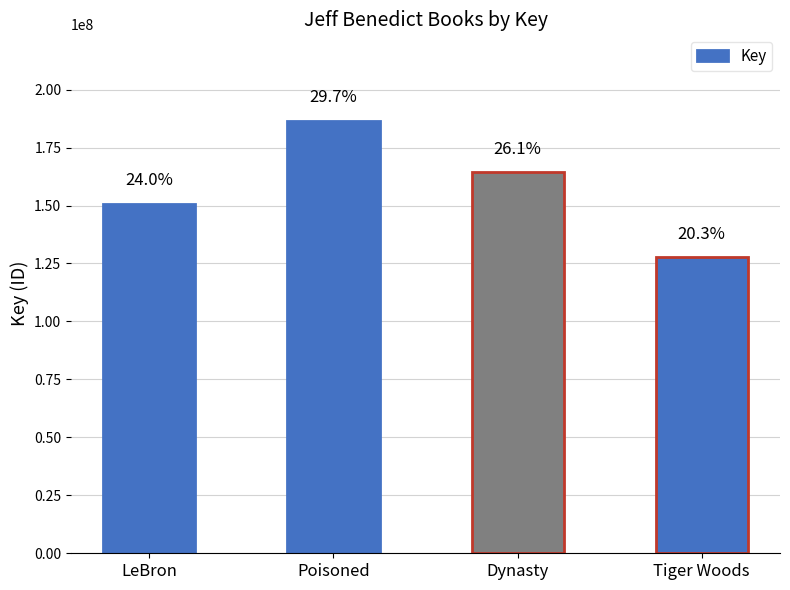

Does the chart contain any negative values?

No